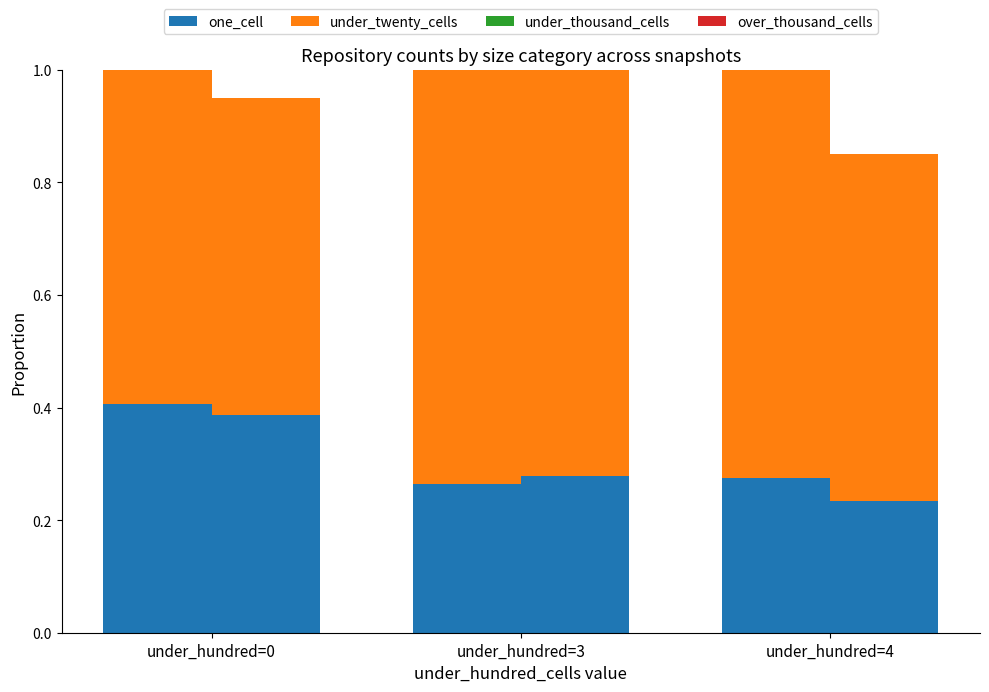

Rank the series at under_hundred=0 from highest to lowest value.

under_twenty_cells, one_cell, under_thousand_cells, over_thousand_cells